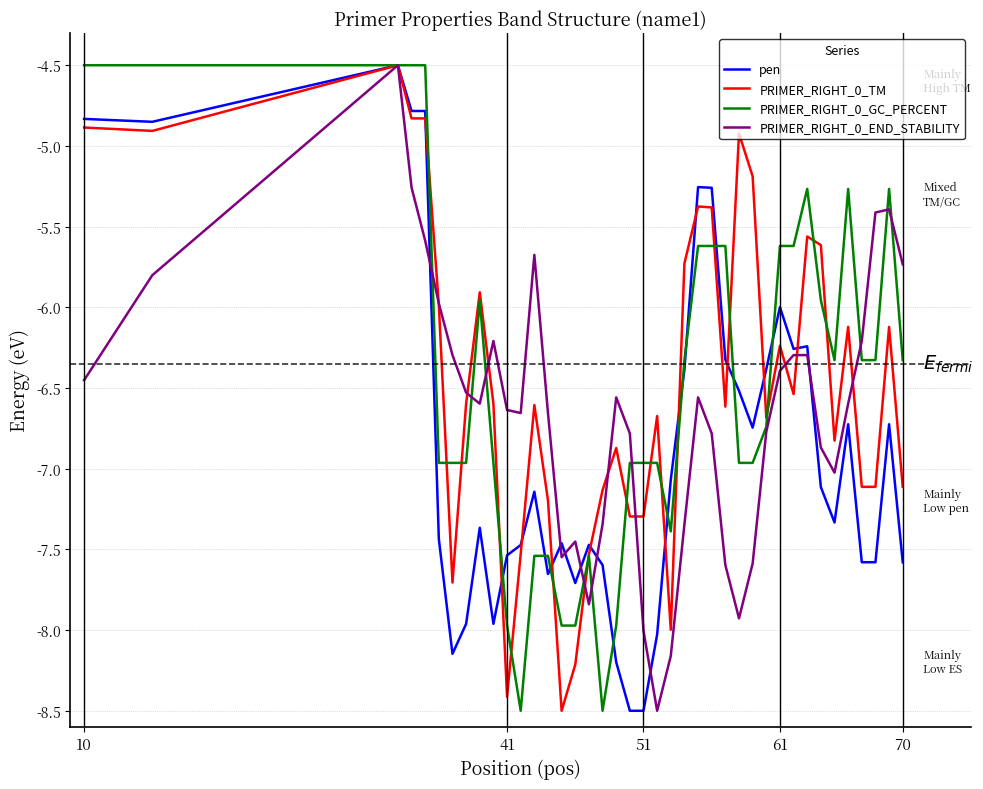

Does the chart have visible grid lines?

Yes